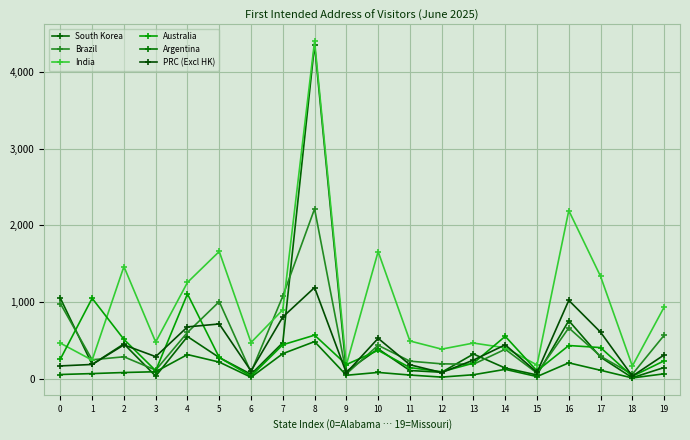

What is the average value of the Australia series?

353